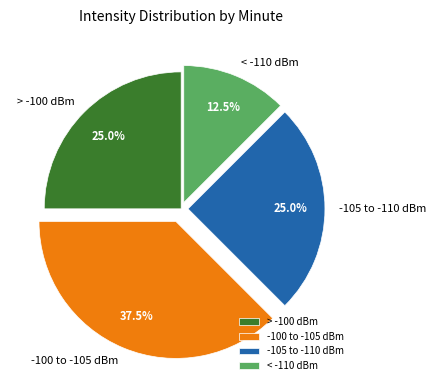

Which slice is the smallest?

< -110 dBm